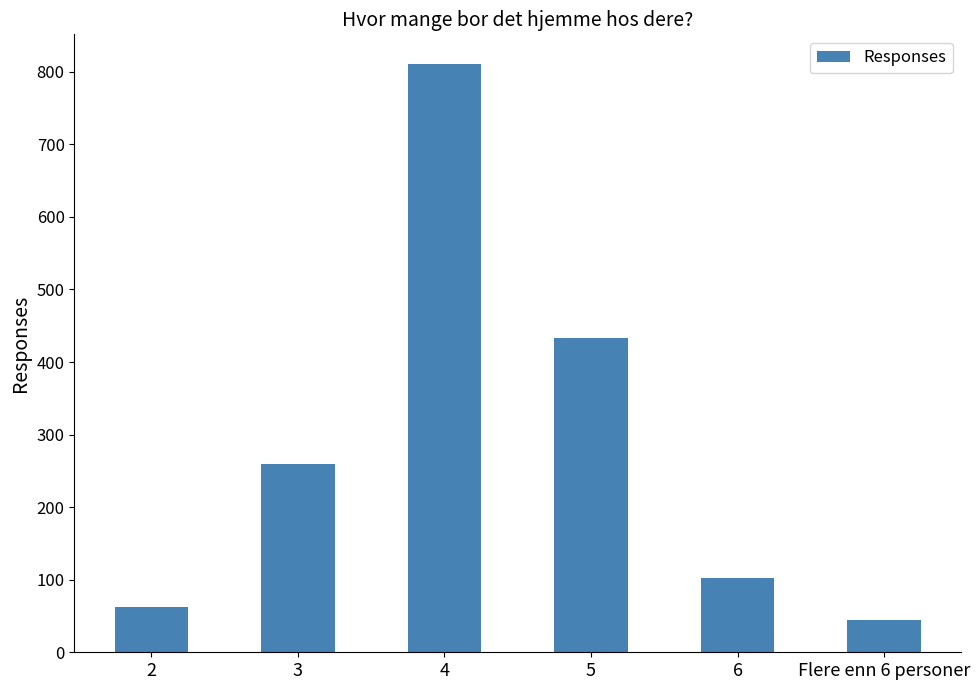

Rank the categories by value from highest to lowest.

4, 5, 3, 6, 2, Flere enn 6 personer